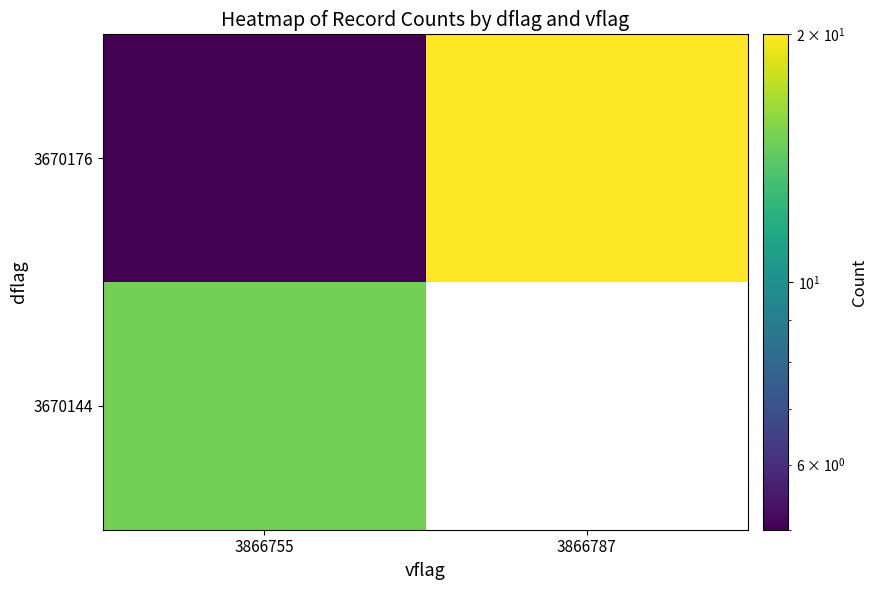

Which has a higher value, 3866755 or 3866787?

3866787